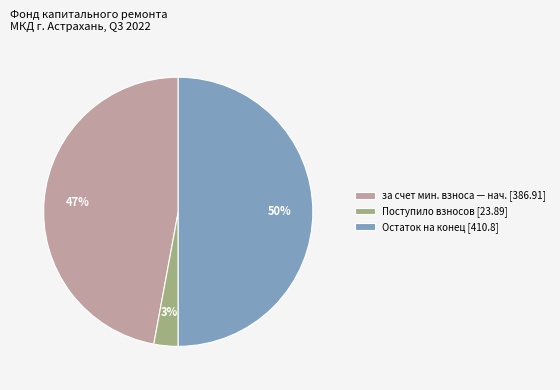

Is за счет мин. взноса — нач. [386.91] the majority of the pie?

No